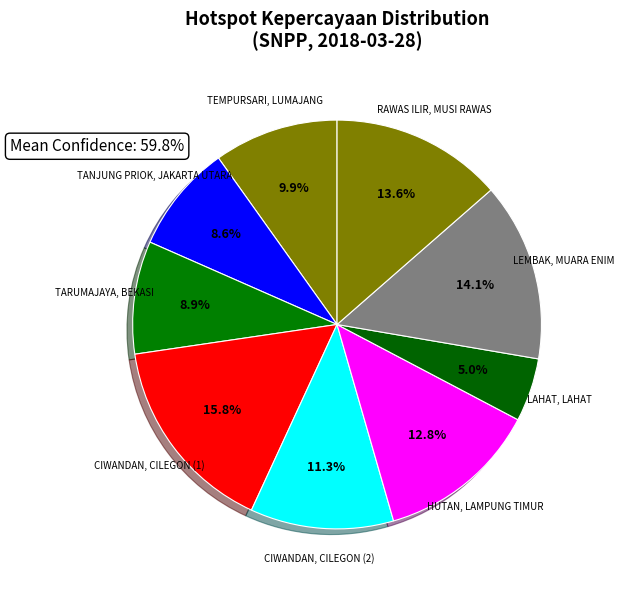

What is the largest slice in the pie chart?

CIWANDAN, CILEGON (1)